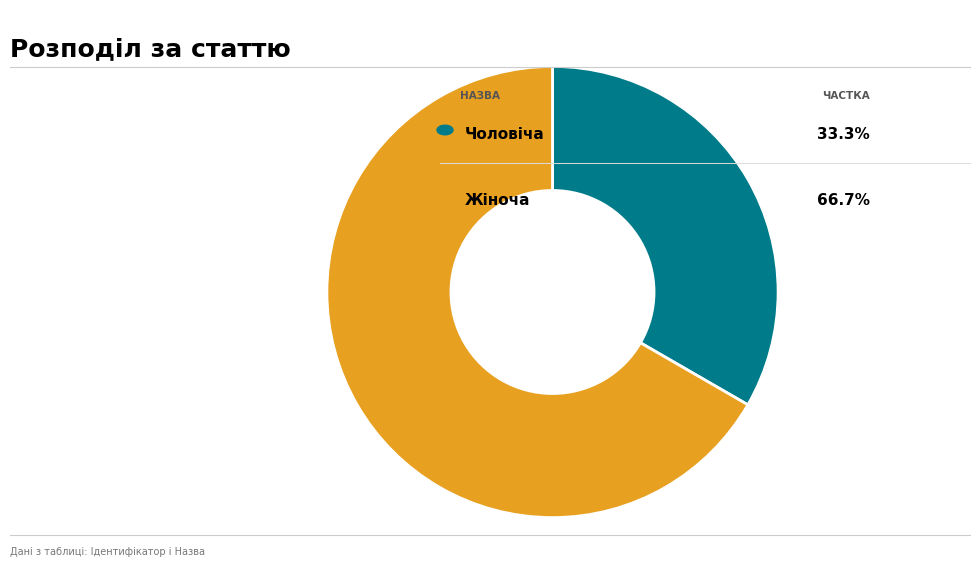

Is there any slice that represents more than half of the pie?

Yes